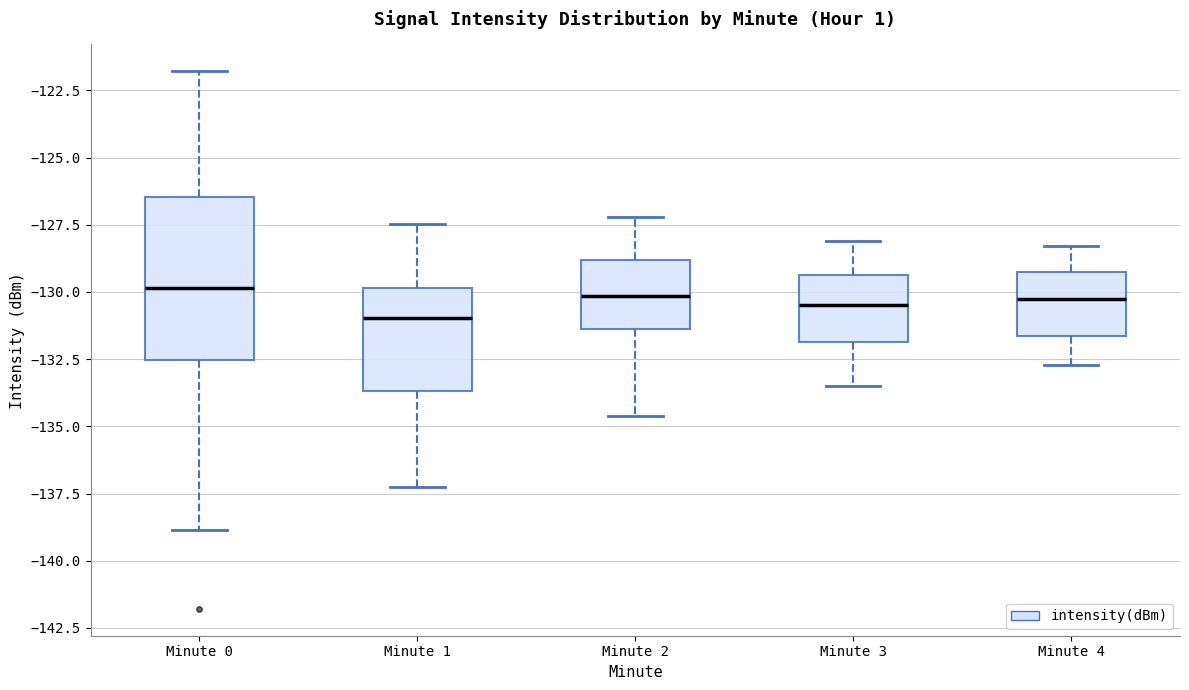

Where does the lower whisker of the box for Minute 2 end on the y-axis? The values are not printed on the chart, so give them approximately, as read against the axis.

-134.5